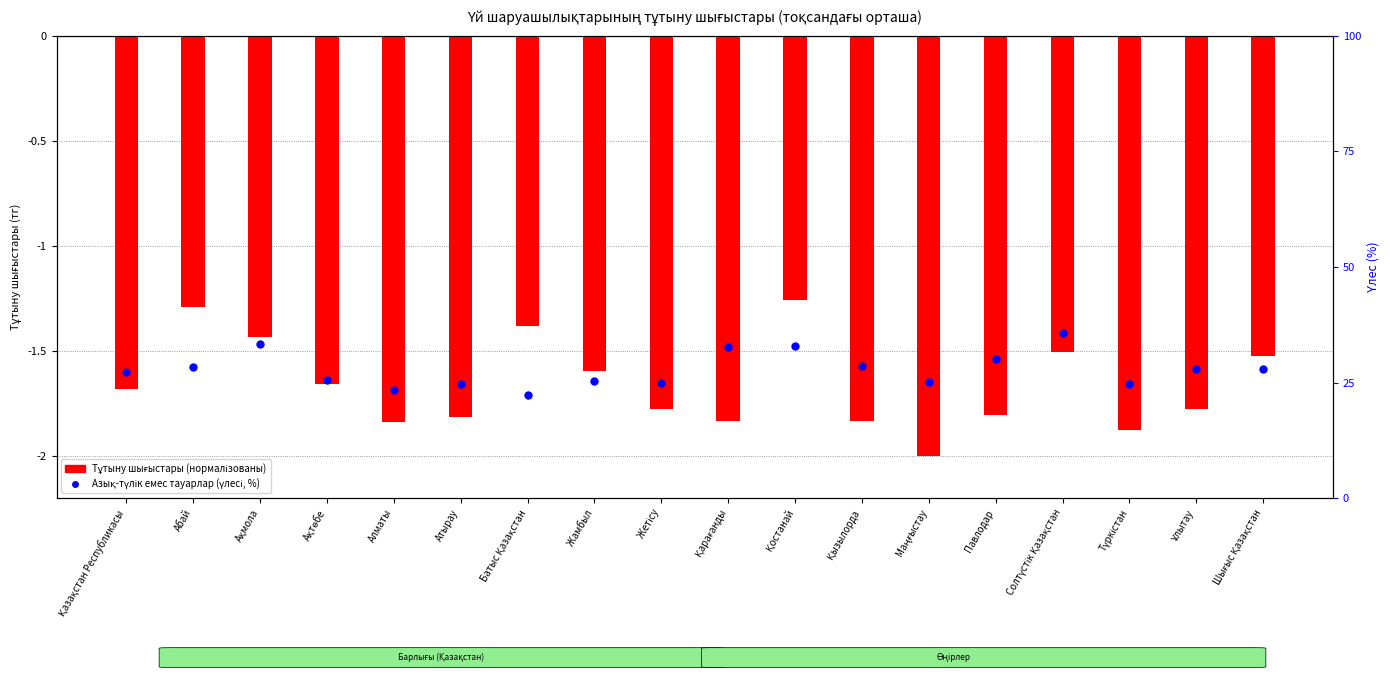

What is the total value across all series at Солтүстік Қазақстан?

34.2